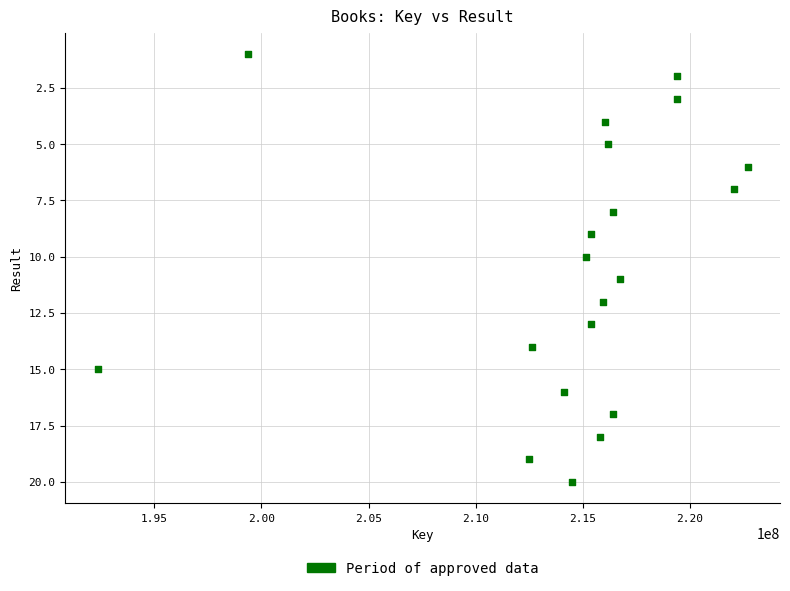

What is the range of X values (max minus min)?

30311376